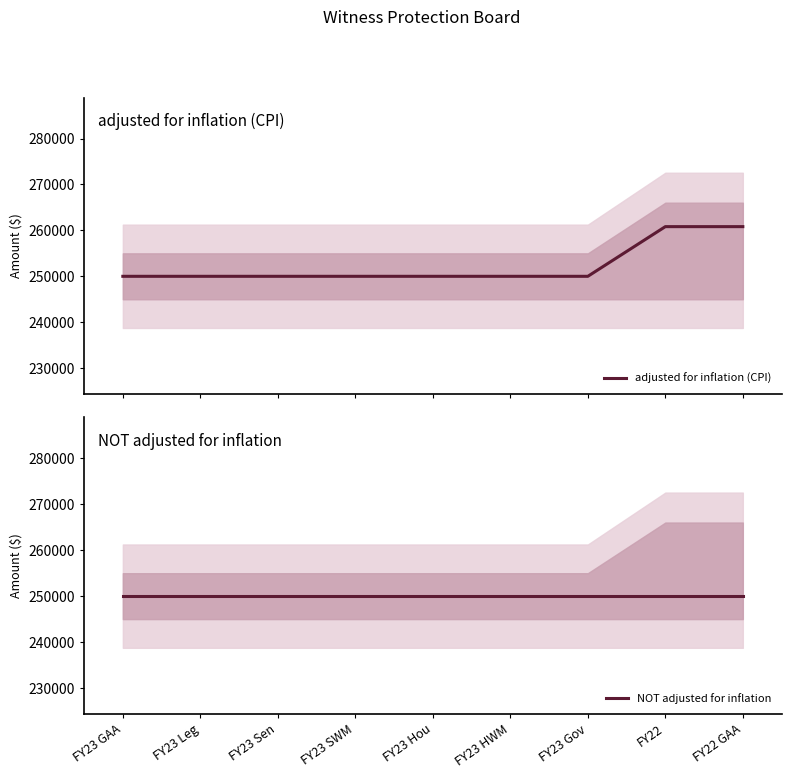

True or false: NOT adjusted for inflation and adjusted for inflation (CPI) intersect in this chart.

False